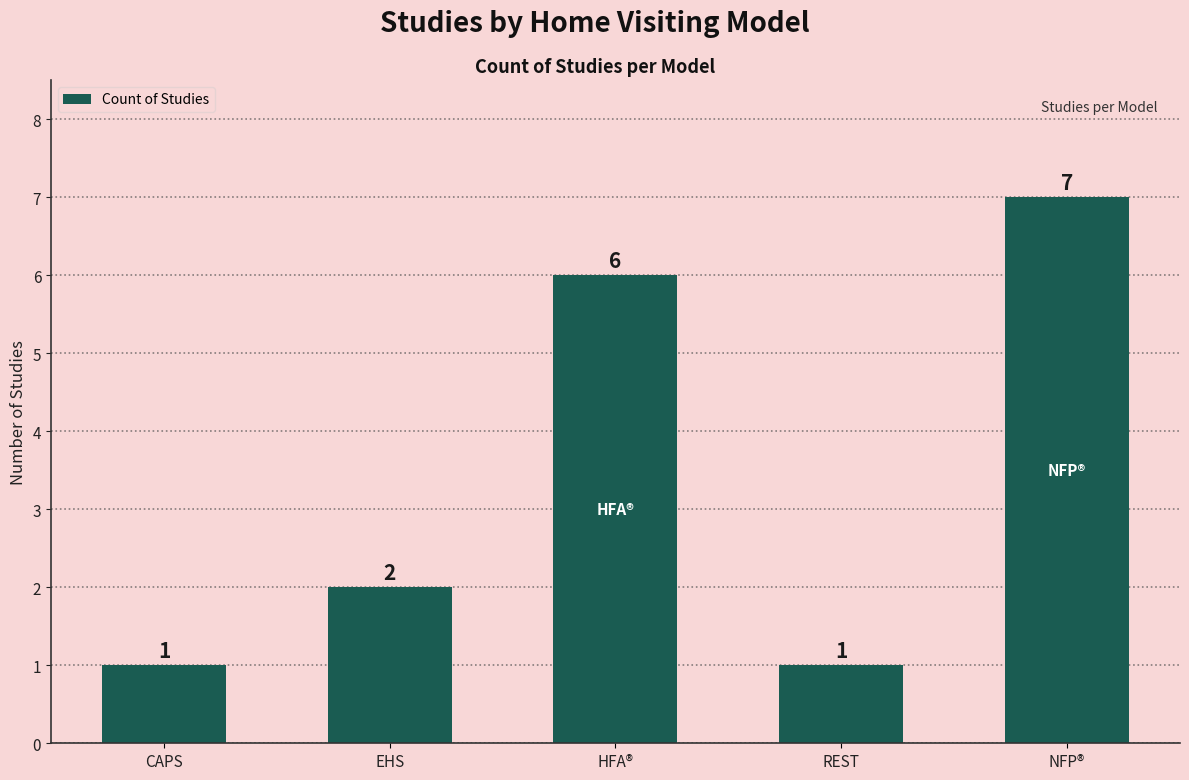

Approximately how many times larger is the value at NFP® compared to EHS?

3.5